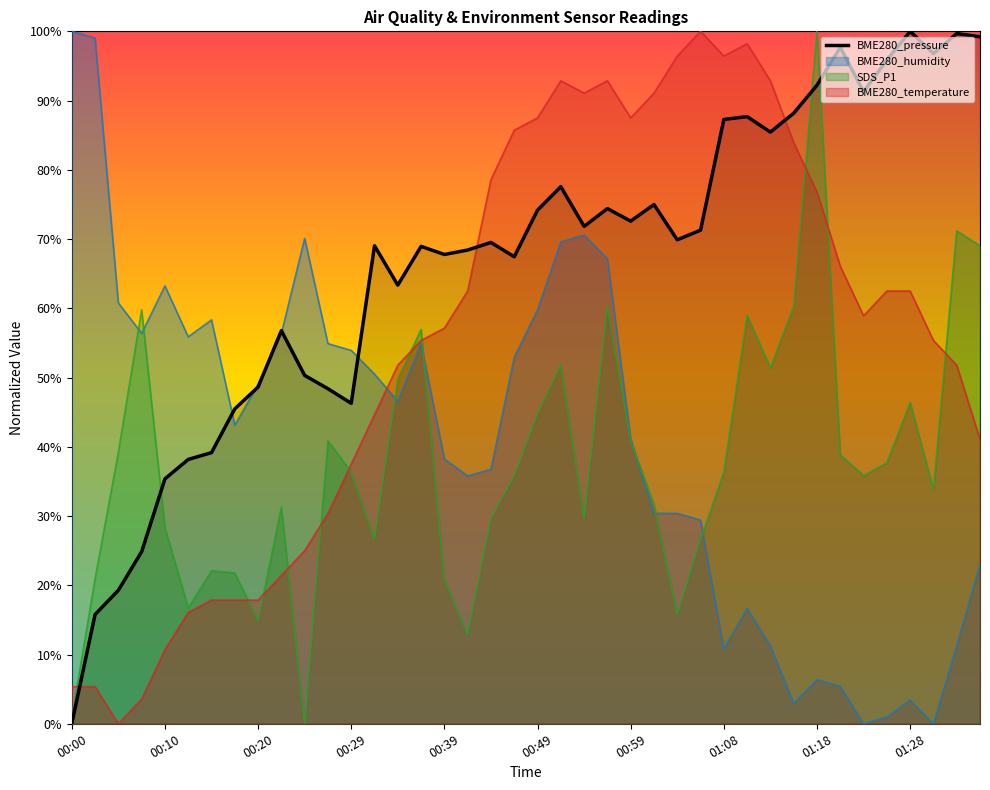

True or false: BME280_humidity has more than 1 points higher than both neighbors.

True